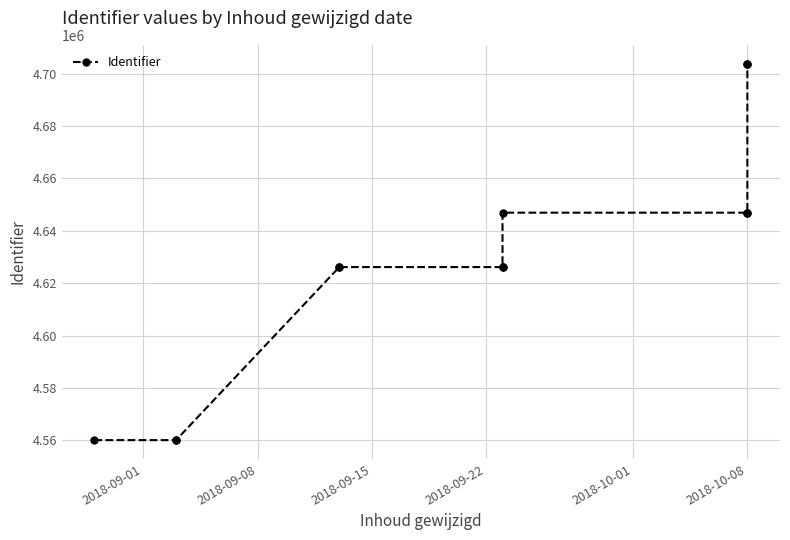

True or false: the data has more than 1 interior local peaks.

False